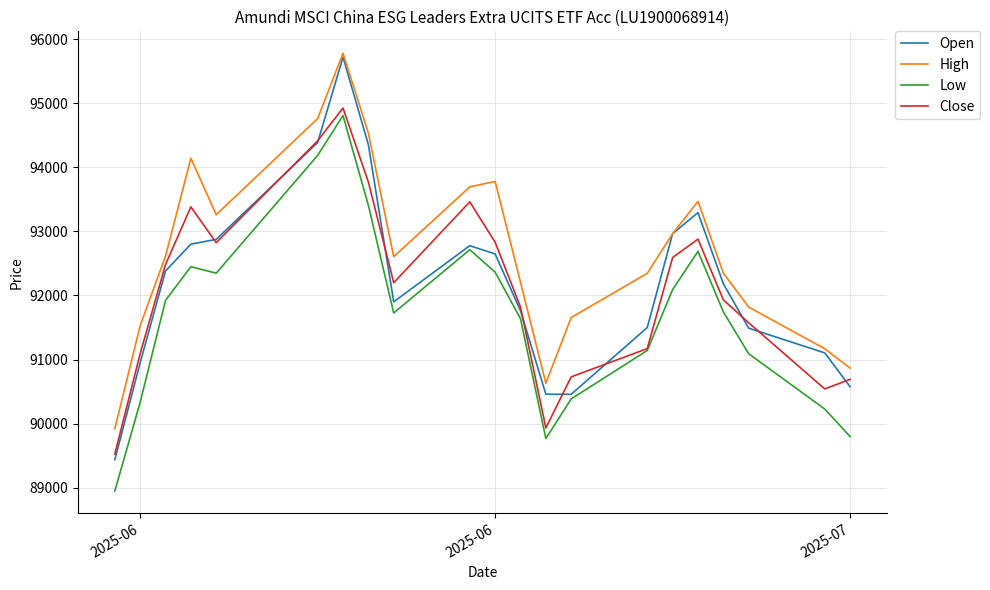

What is the minimum value shown in the chart?

88947